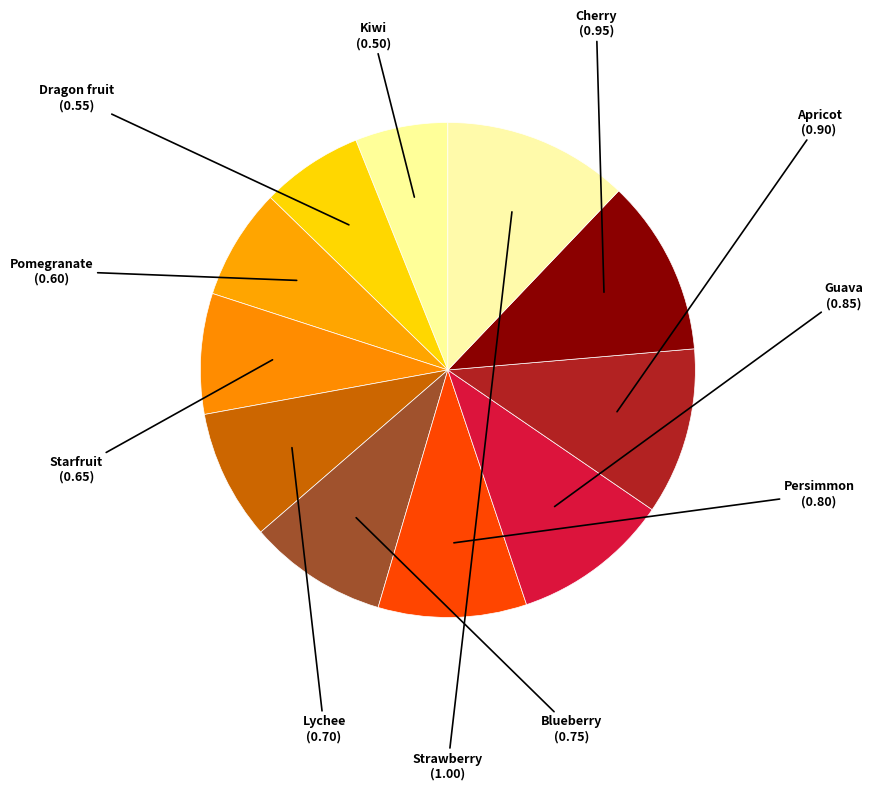

Does any single category account for the majority?

No